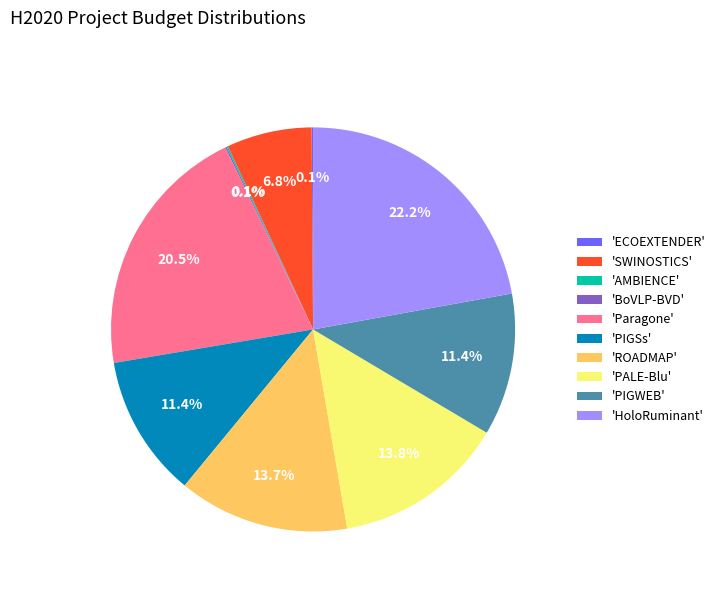

What is the ratio of the value at 'SWINOSTICS' to the value at 'PIGWEB'?

0.6